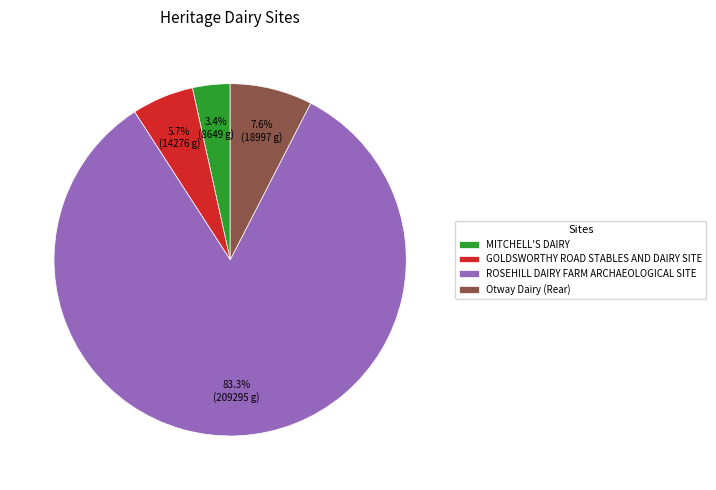

Between MITCHELL'S DAIRY and Otway Dairy (Rear), which is larger?

Otway Dairy (Rear)